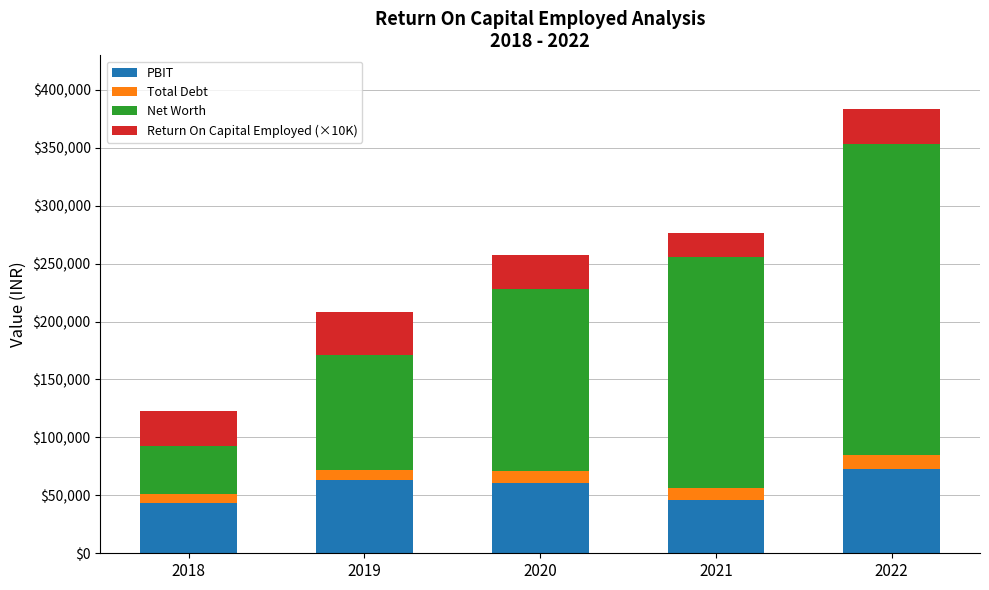

What is the difference between the second highest and minimum values in the PBIT series?

19539.7